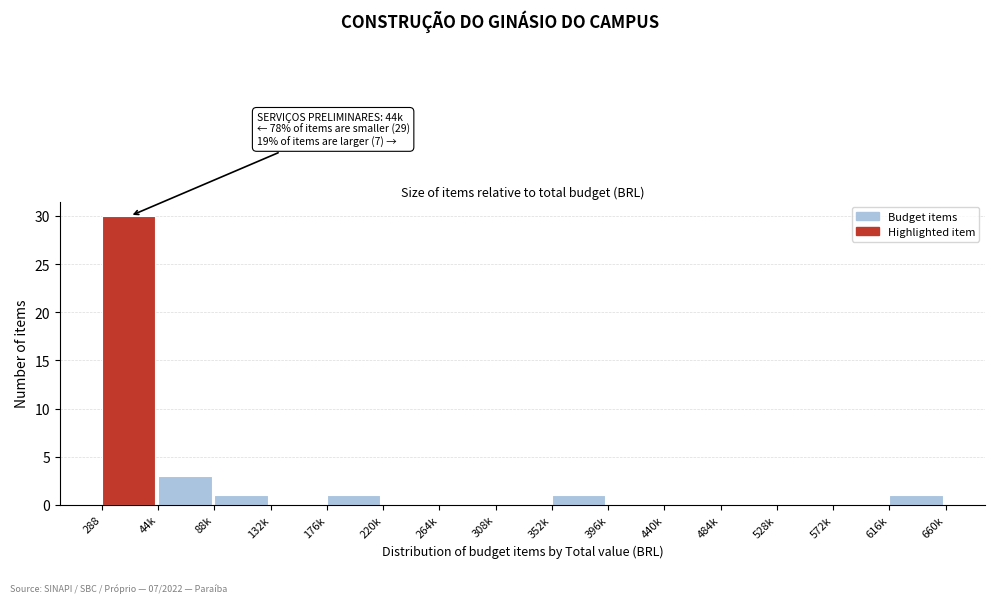

Reading left to right, list all the values displayed in this chart.

288=30	44k=3	88k=1	132k=0	176k=1	220k=0	264k=0	308k=0	352k=1	396k=0	440k=0	484k=0	528k=0	572k=0	616k=1